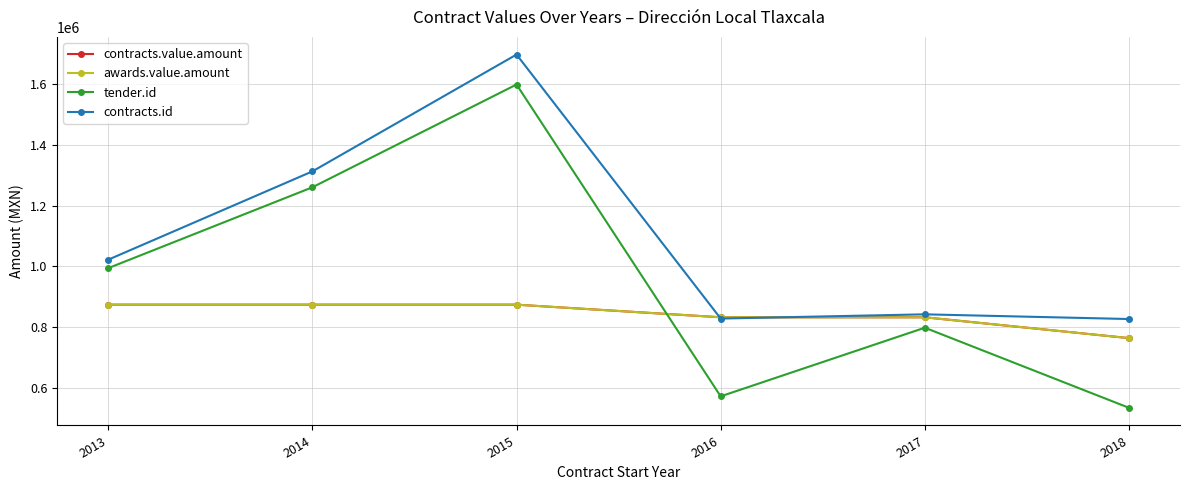

Is this an area chart (filled region under the line)?

No